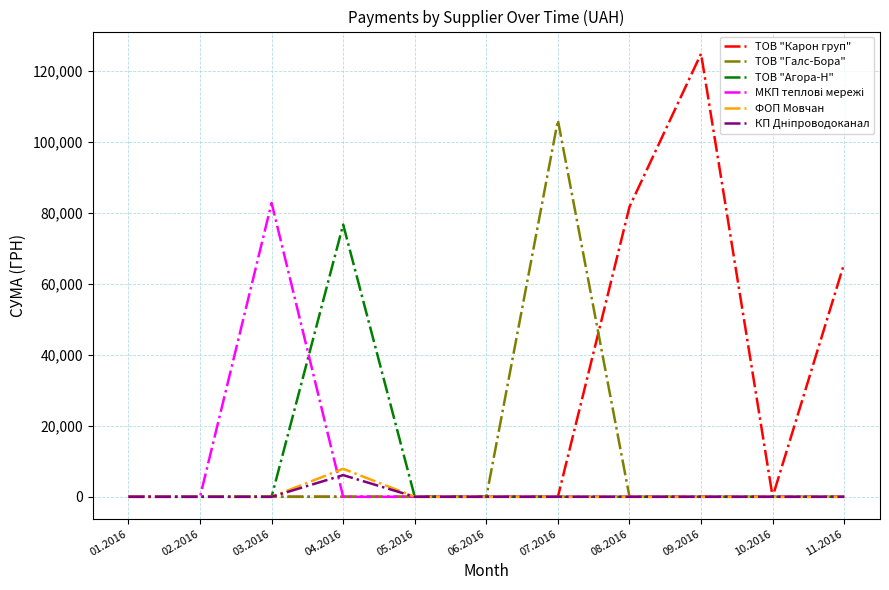

At which category is the sum across all series the highest?

09.2016